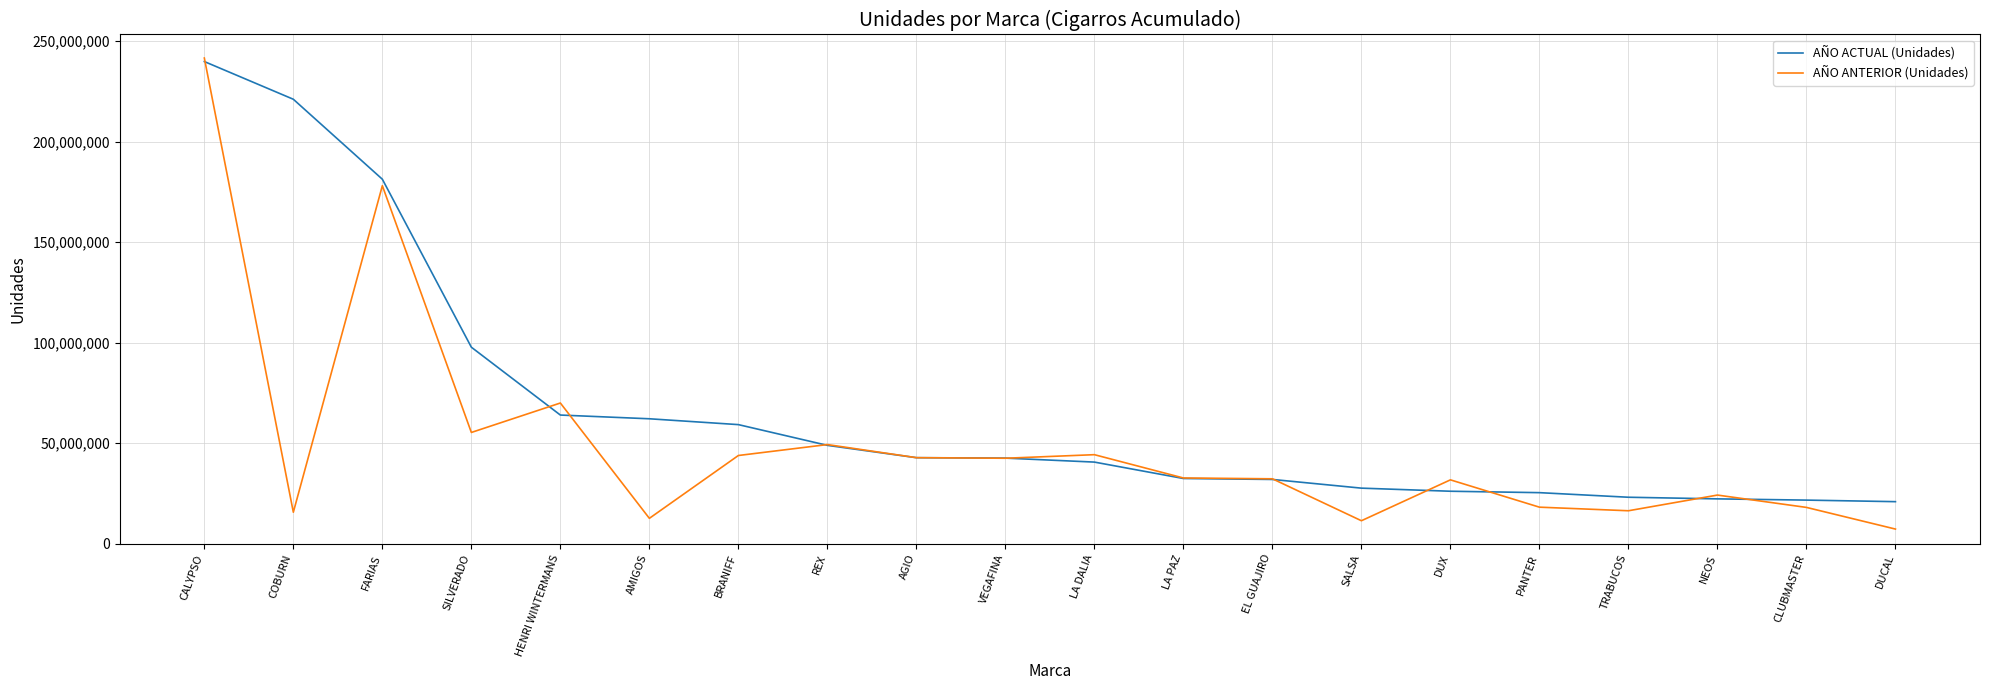

Where is AÑO ACTUAL (Unidades) nearest to the value 130342449?

SILVERADO